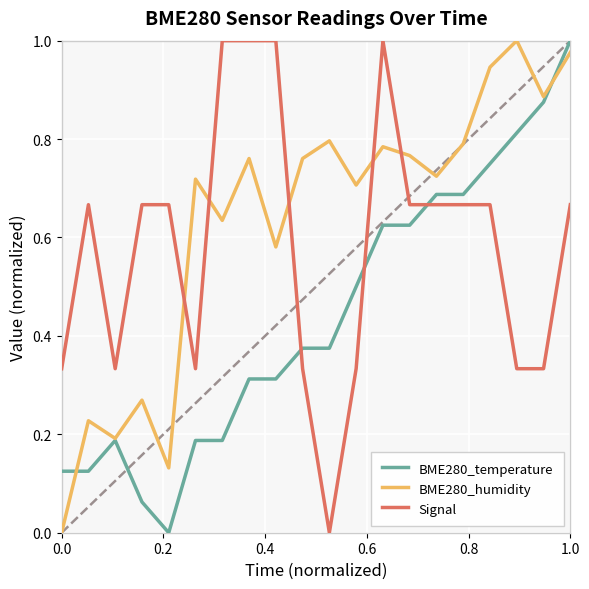

Which series ends up on top after the final intersection of Signal and BME280_humidity?

BME280_humidity